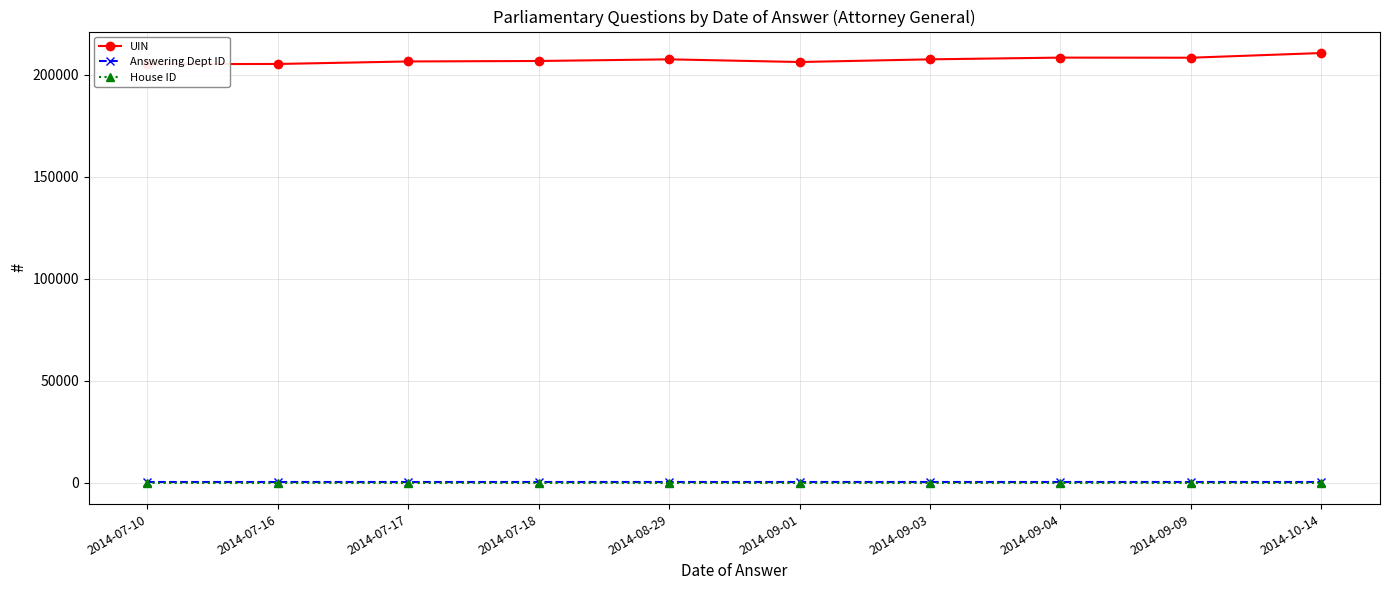

What is the average value of the House ID series?

1